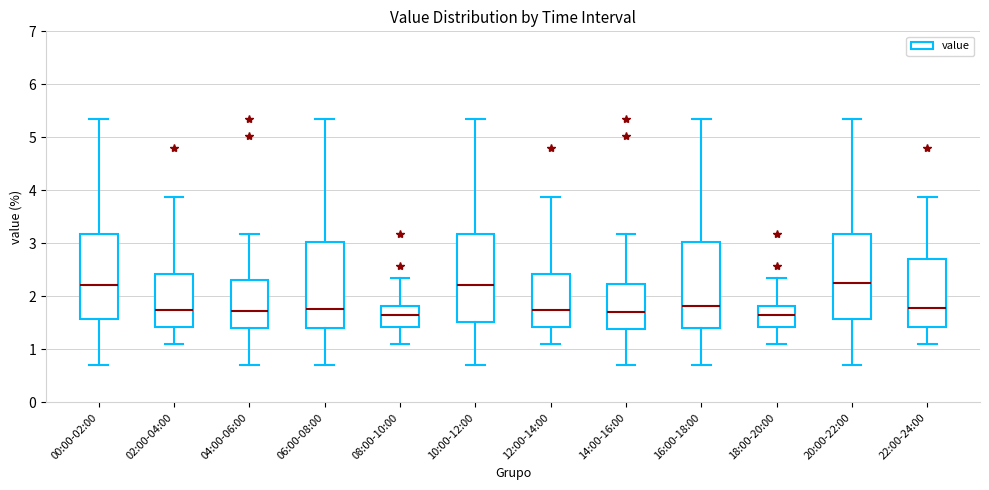

Reading left to right, transcribe this box plot: for each box, give where its median line is, the range the box spans, and where its two whiskers end, as read against the y-axis. The values are not printed on the chart, so give them approximately, as read against the axis.

00:00-02:00: median 2.2, box 1.6 to 3.2, whiskers 0.7 to 5.4
02:00-04:00: median 1.8, box 1.4 to 2.4, whiskers 1.1 to 3.9
04:00-06:00: median 1.7, box 1.4 to 2.3, whiskers 0.7 to 3.2
06:00-08:00: median 1.8, box 1.4 to 3.0, whiskers 0.7 to 5.4
08:00-10:00: median 1.7, box 1.4 to 1.8, whiskers 1.1 to 2.4
10:00-12:00: median 2.2, box 1.5 to 3.2, whiskers 0.7 to 5.4
12:00-14:00: median 1.8, box 1.4 to 2.4, whiskers 1.1 to 3.9
14:00-16:00: median 1.7, box 1.4 to 2.2, whiskers 0.7 to 3.2
16:00-18:00: median 1.8, box 1.4 to 3.0, whiskers 0.7 to 5.4
18:00-20:00: median 1.7, box 1.4 to 1.8, whiskers 1.1 to 2.4
20:00-22:00: median 2.3, box 1.6 to 3.2, whiskers 0.7 to 5.4
22:00-24:00: median 1.8, box 1.4 to 2.7, whiskers 1.1 to 3.9